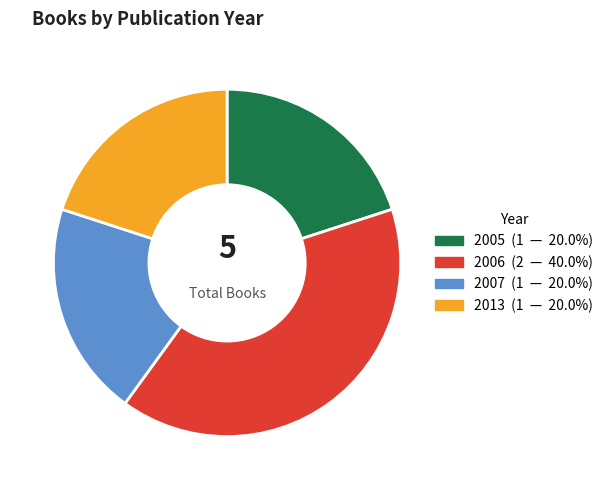

Does any single category account for the majority?

No